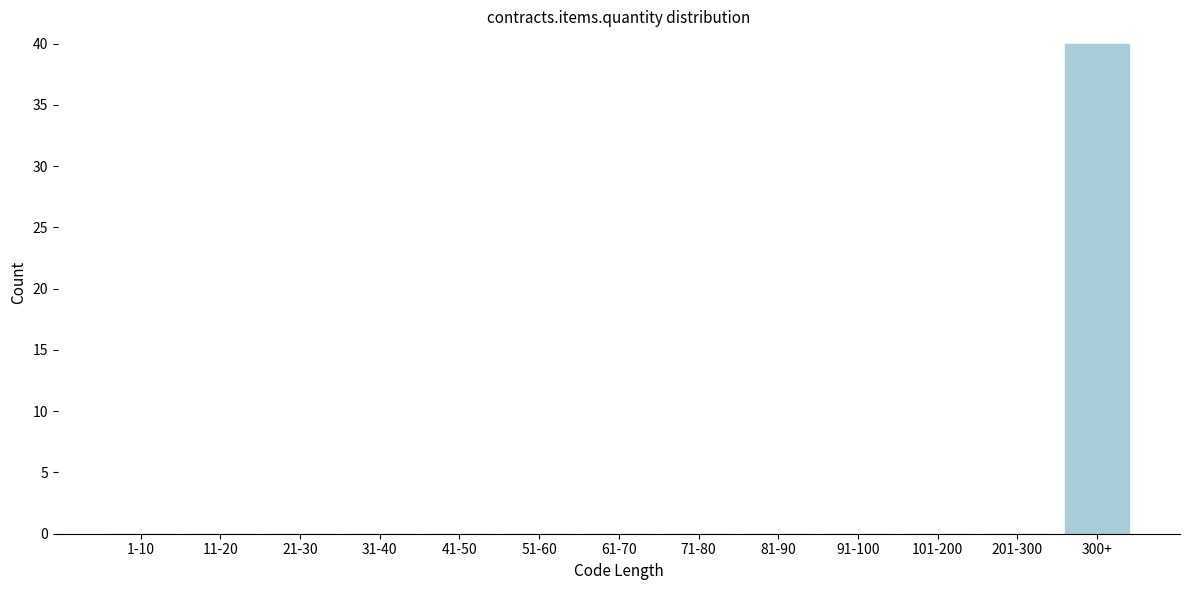

Reading left to right, extract all data points from this chart.

1-10=0	11-20=0	21-30=0	31-40=0	41-50=0	51-60=0	61-70=0	71-80=0	81-90=0	91-100=0	101-200=0	201-300=0	300+=40